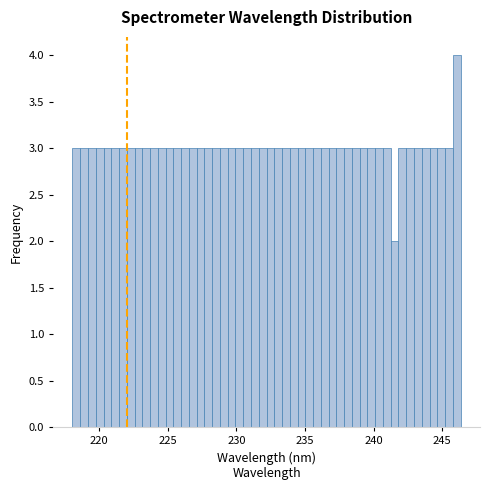

Read against the x-axis, roughly where is the centre of the tallest bar?

246.0